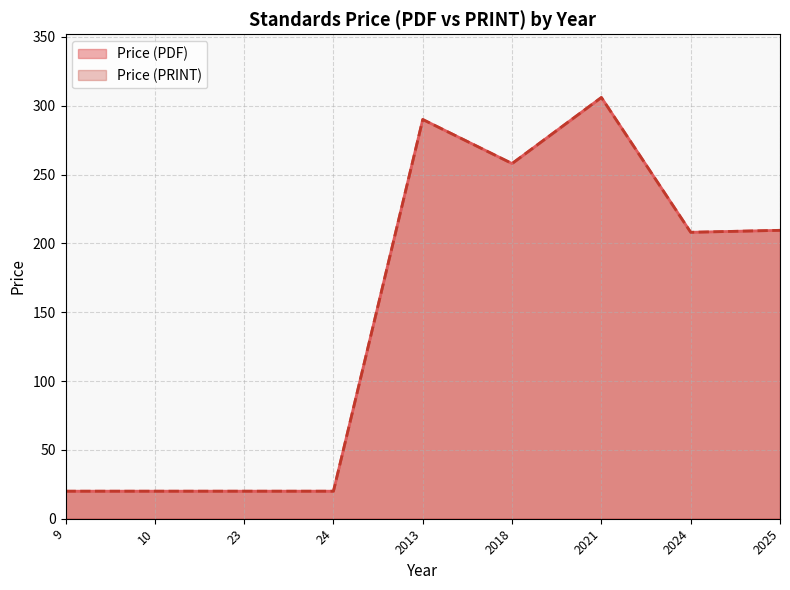

Which has a higher value, 24 or 2024?

2024